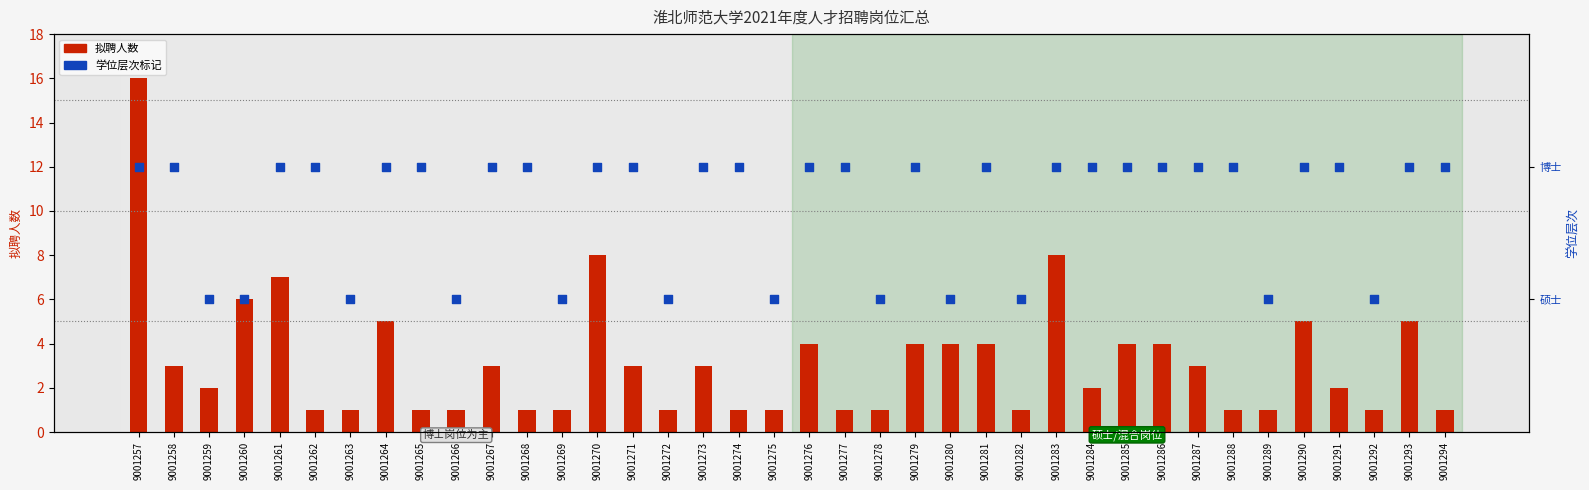

Which series contains the lowest Y value?

拟聘人数